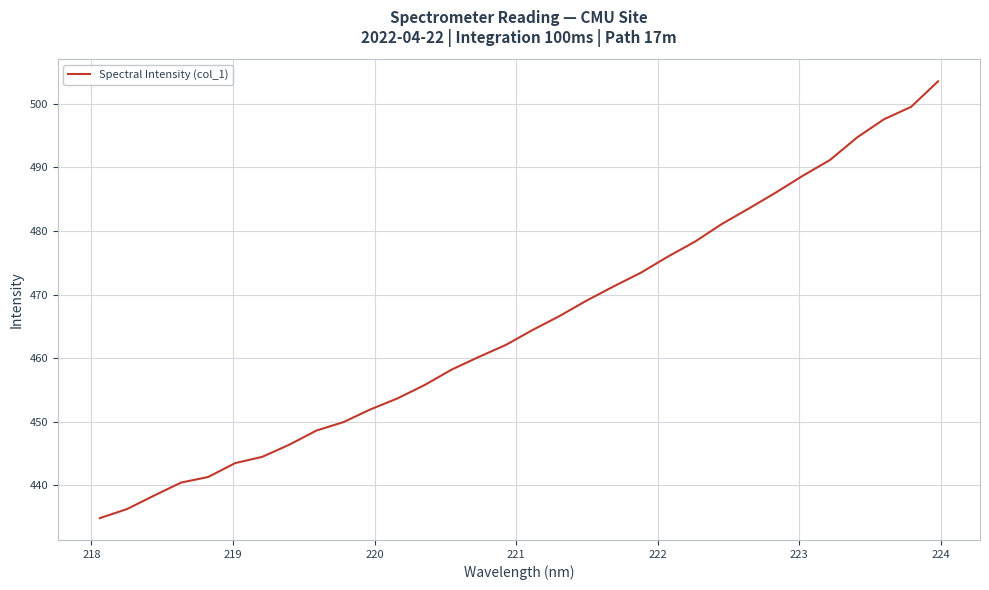

What is the maximum value shown in the chart?

503.6